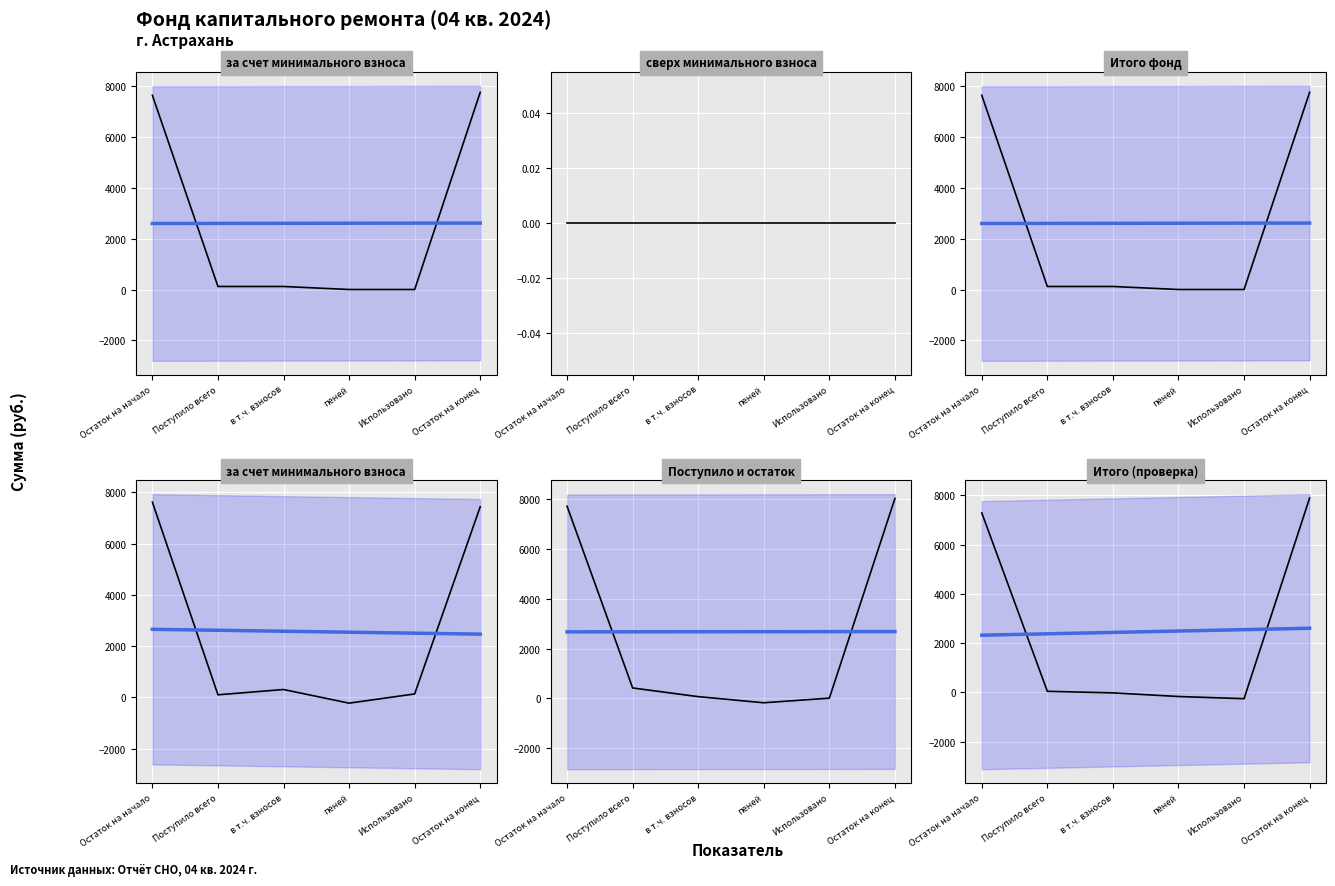

How many categories are shown in the chart?

6